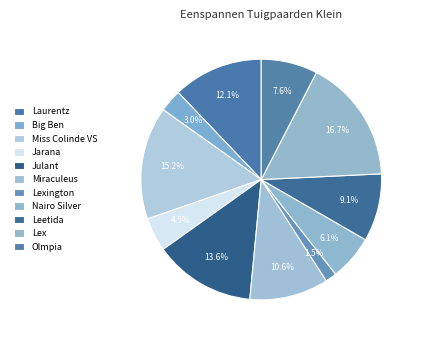

What is the change in value from Jarana to Lex?

+8